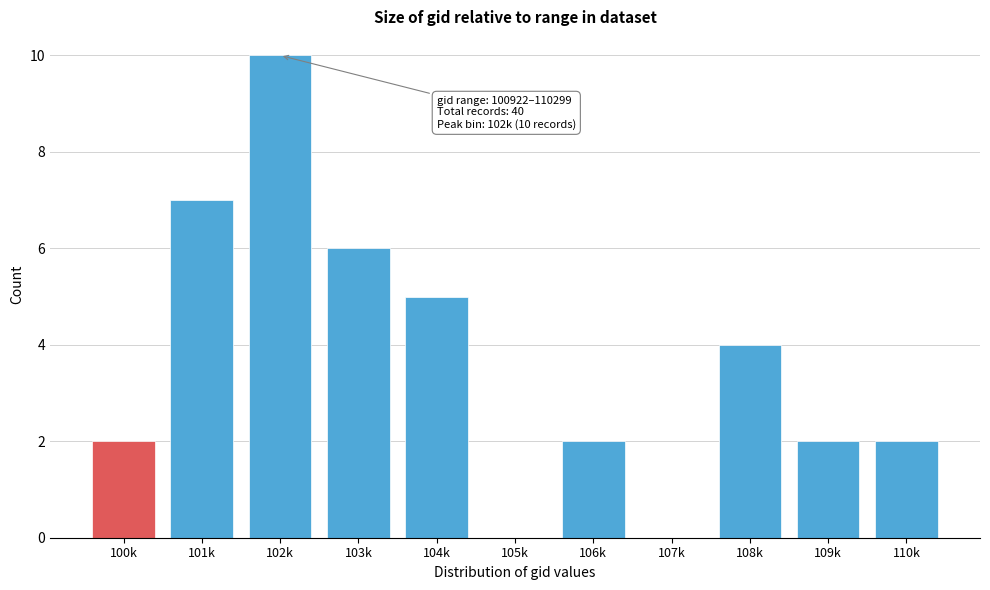

Reading left to right, transcribe all the data shown in this chart.

100k=2	101k=7	102k=10	103k=6	104k=5	105k=0	106k=2	107k=0	108k=4	109k=2	110k=2